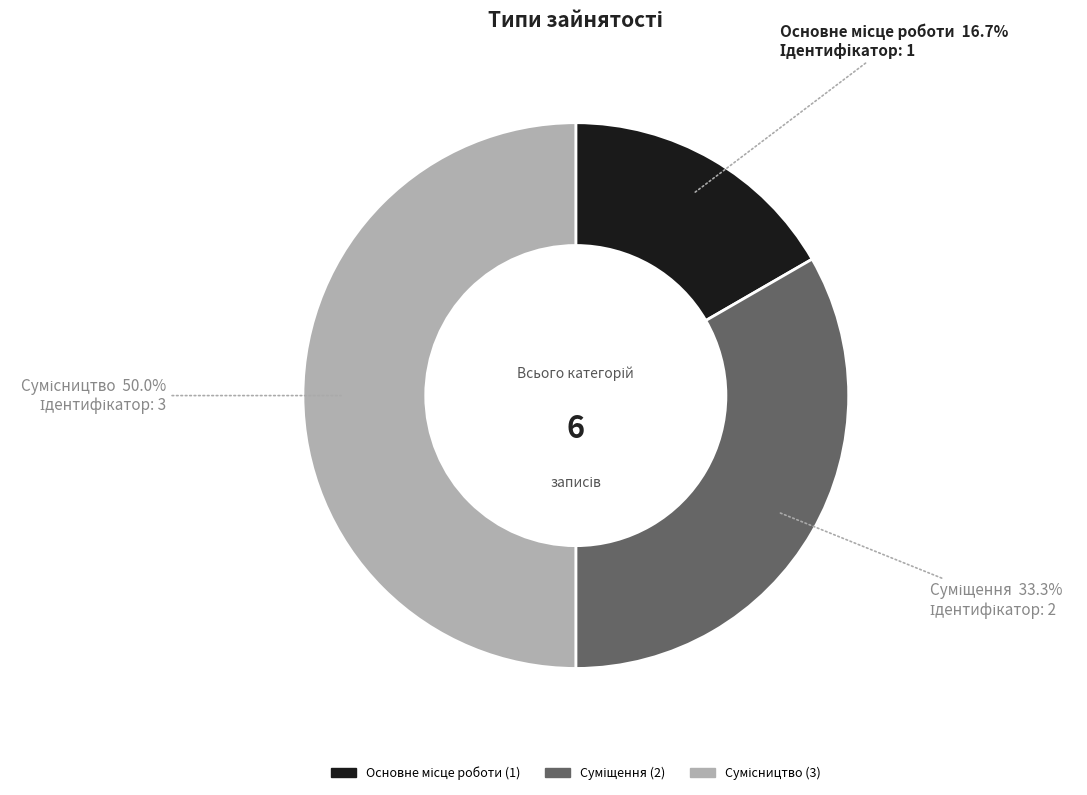

True or false: Основне місце роботи accounts for 7% of the total.

False